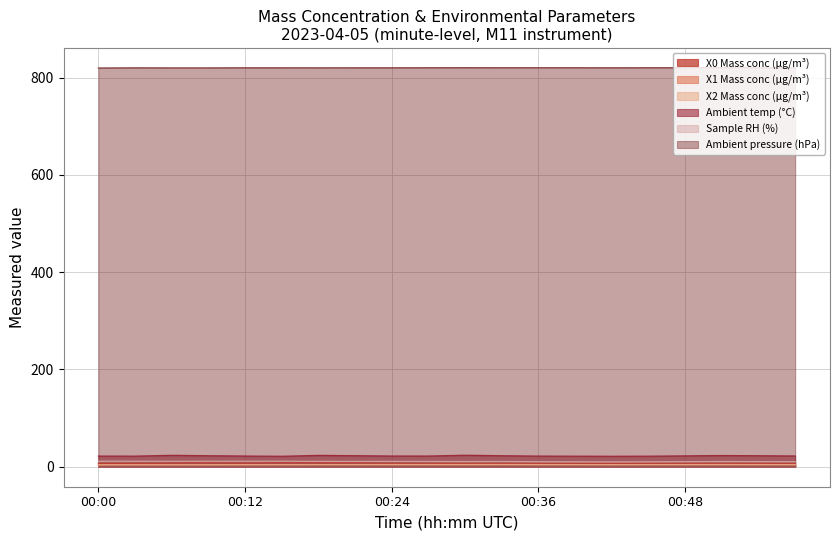

What is the maximum value shown in the chart?

820.4